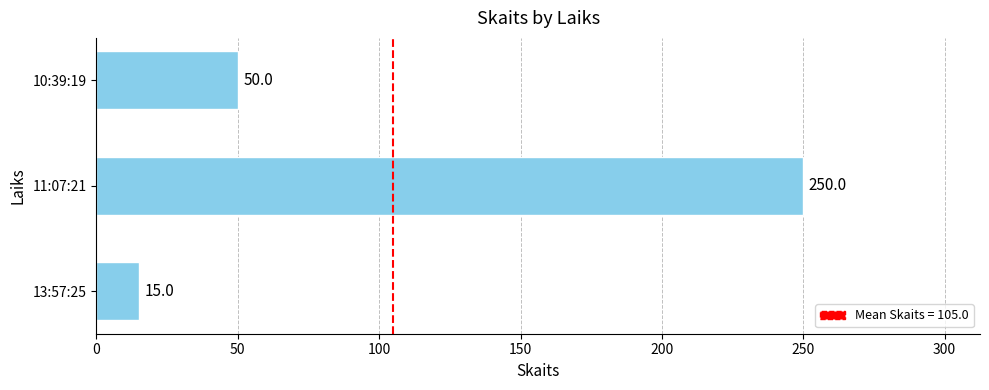

What is the average value?

105